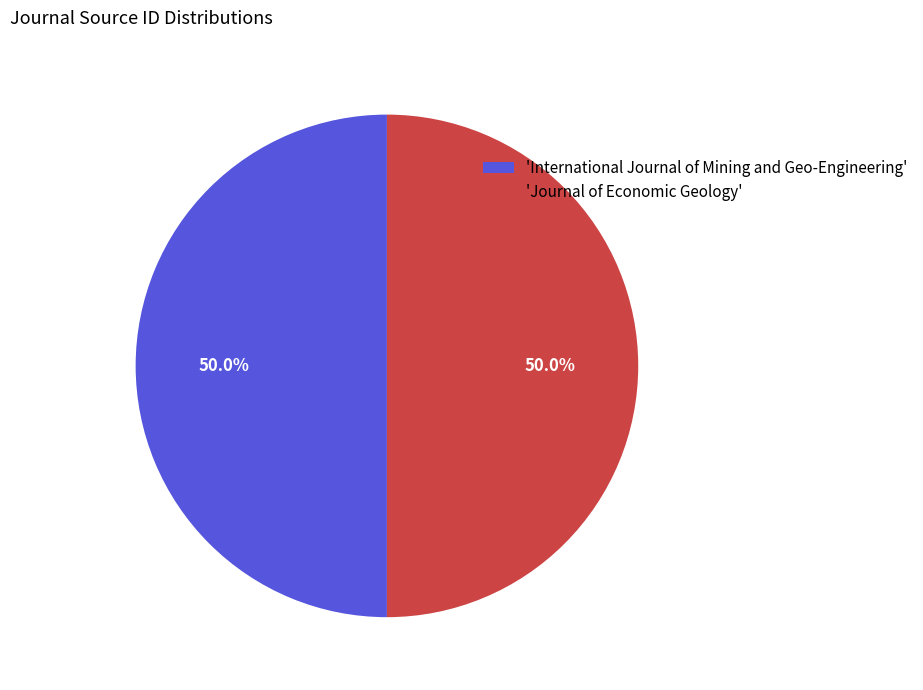

How much of the chart is everything except 'Journal of Economic Geology'?

50.0%